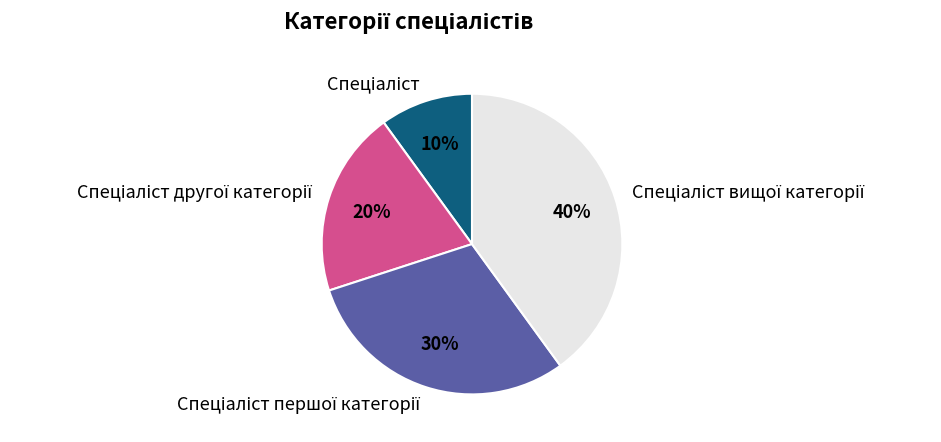

Does any single category account for the majority?

No